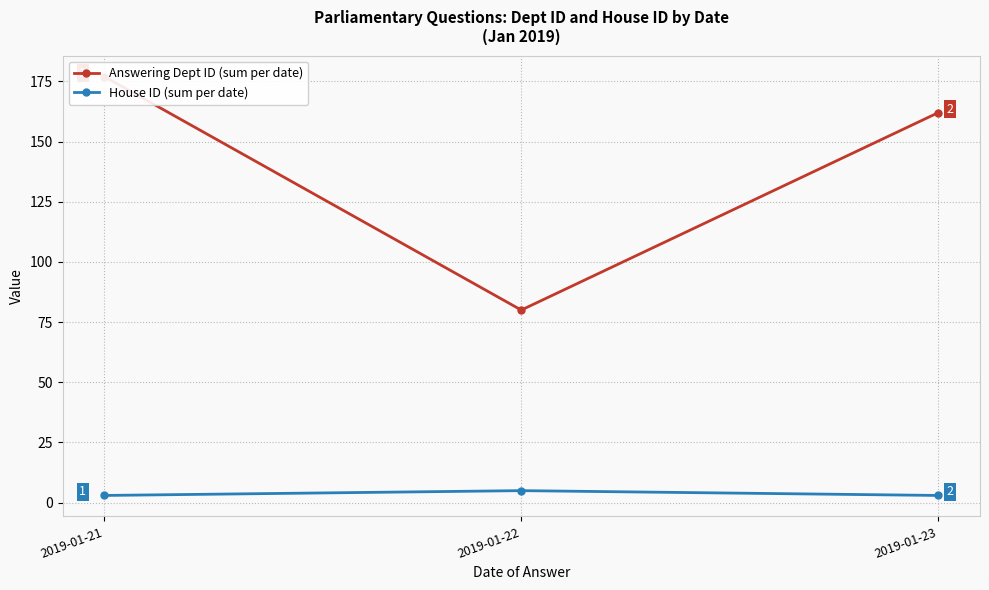

At which category is the sum across all series the highest?

2019-01-21